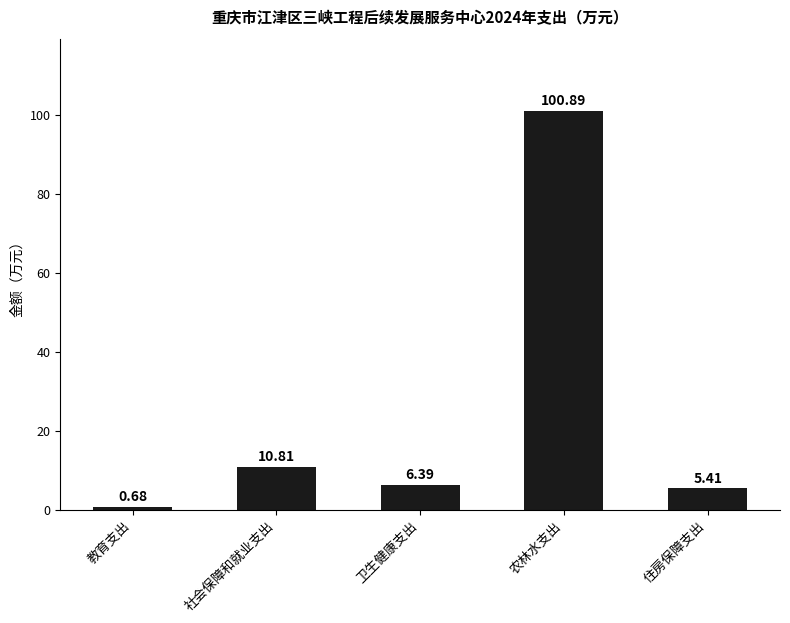

The value at 社会保障和就业支出 is 14.8. True or false?

False